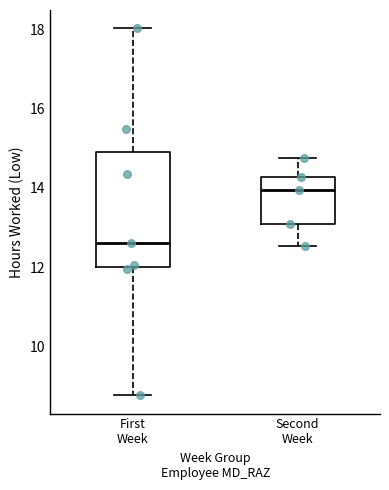

Reading left to right, transcribe this box plot: for each box, give where its median line is, the range the box spans, and where its two whiskers end, as read against the y-axis. The values are not printed on the chart, so give them approximately, as read against the axis.

First Week: median 12.6, box 12.0 to 15.0, whiskers 8.8 to 18.0
Second Week: median 14.0, box 13.0 to 14.2, whiskers 12.6 to 14.8